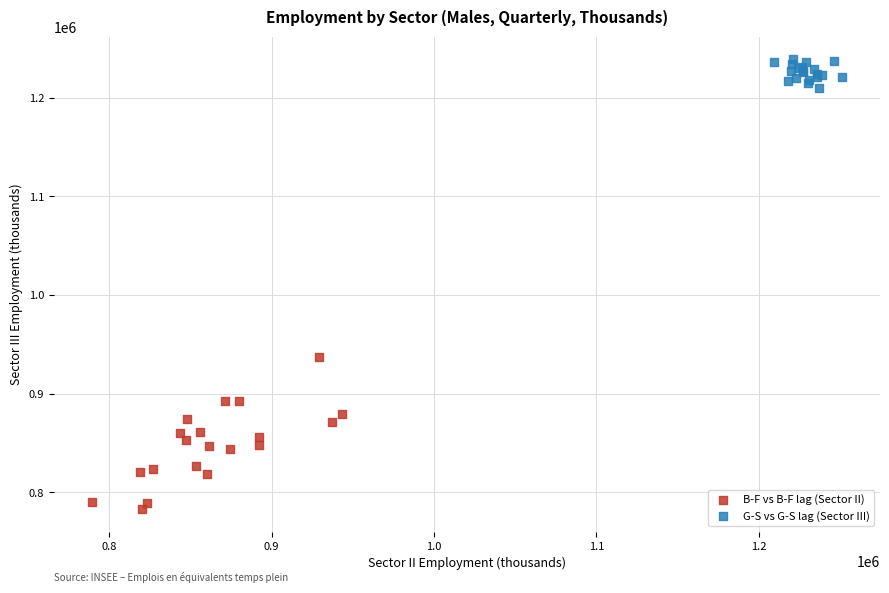

Which series contains the lowest Y value?

B-F vs B-F lag (Sector II)